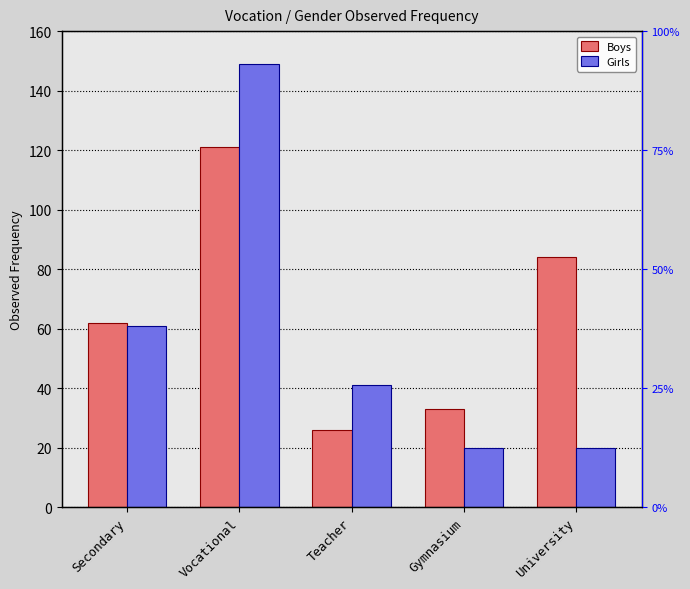

What is the minimum value for Girls?

20